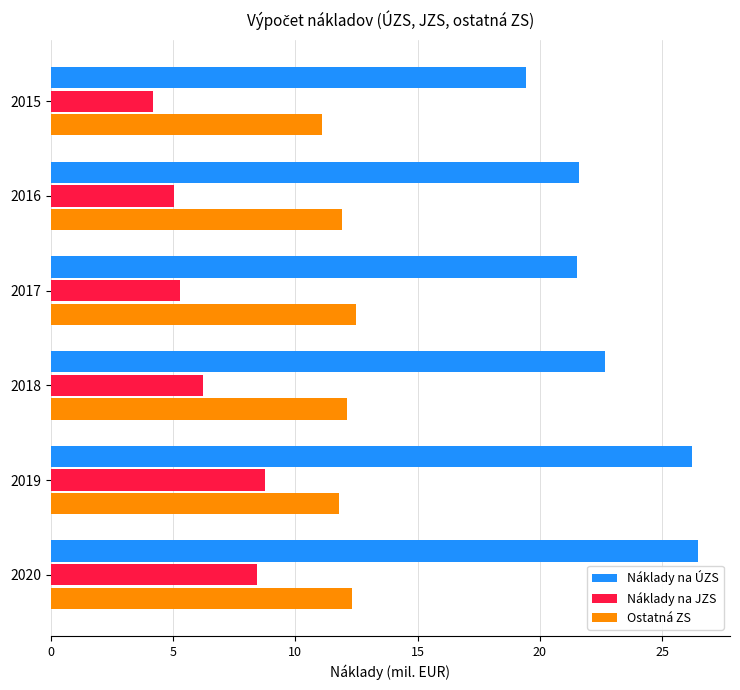

Which series has the widest spread of values?

Náklady na ÚZS